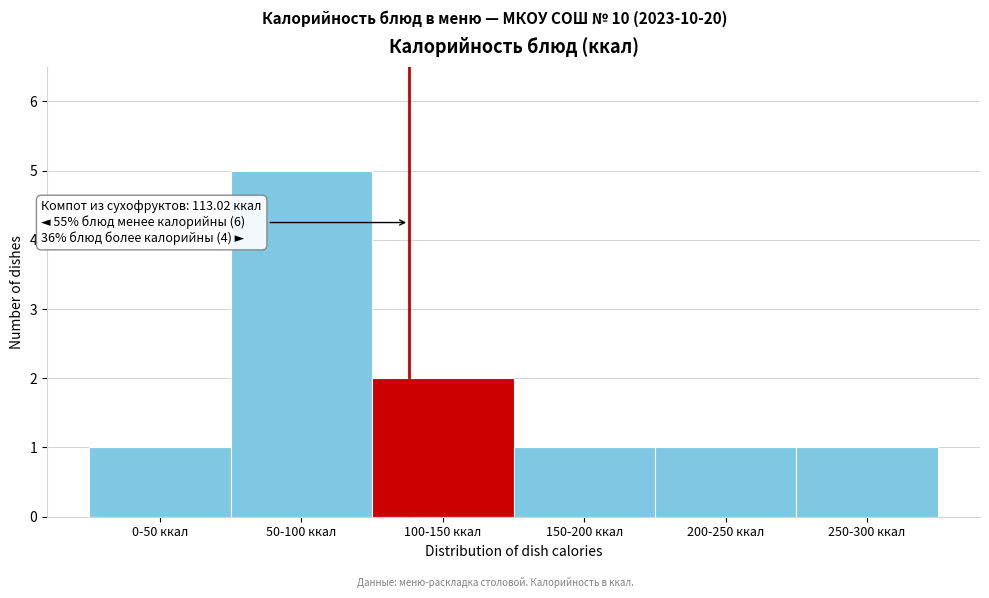

Reading left to right, what are all the values shown in this chart?

0-50 ккал=1	50-100 ккал=5	100-150 ккал=2	150-200 ккал=1	200-250 ккал=1	250-300 ккал=1